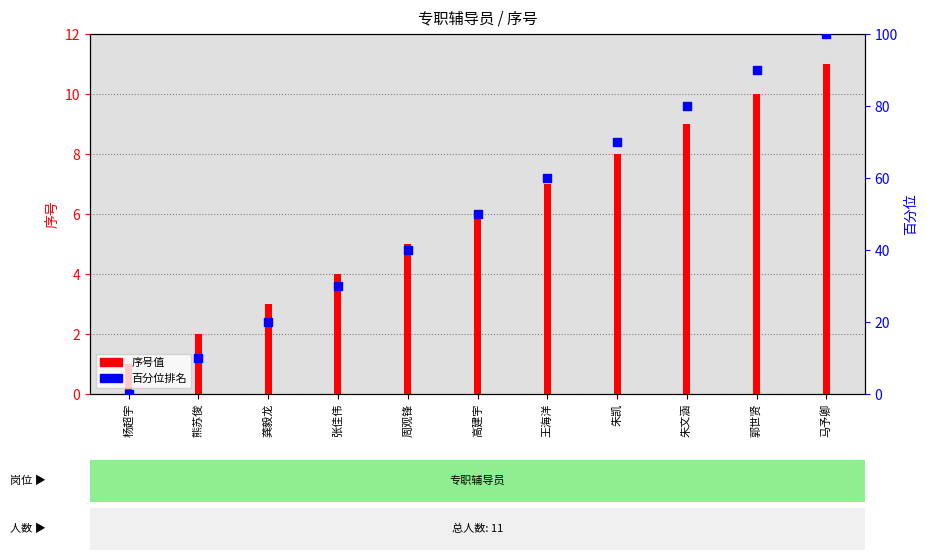

Which series has the widest spread of Y values?

百分位